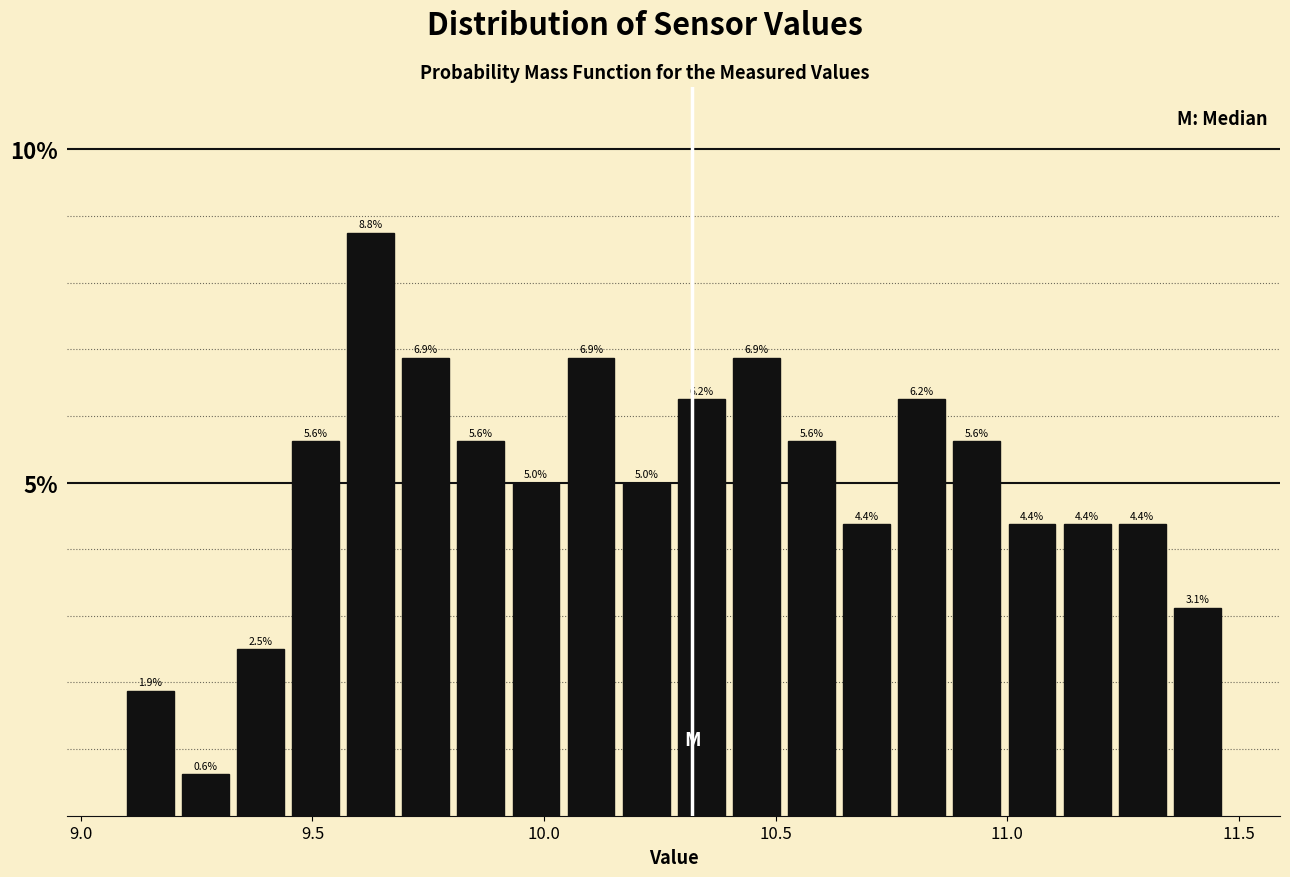

Read against the x-axis, roughly where is the centre of the tallest bar?

9.65